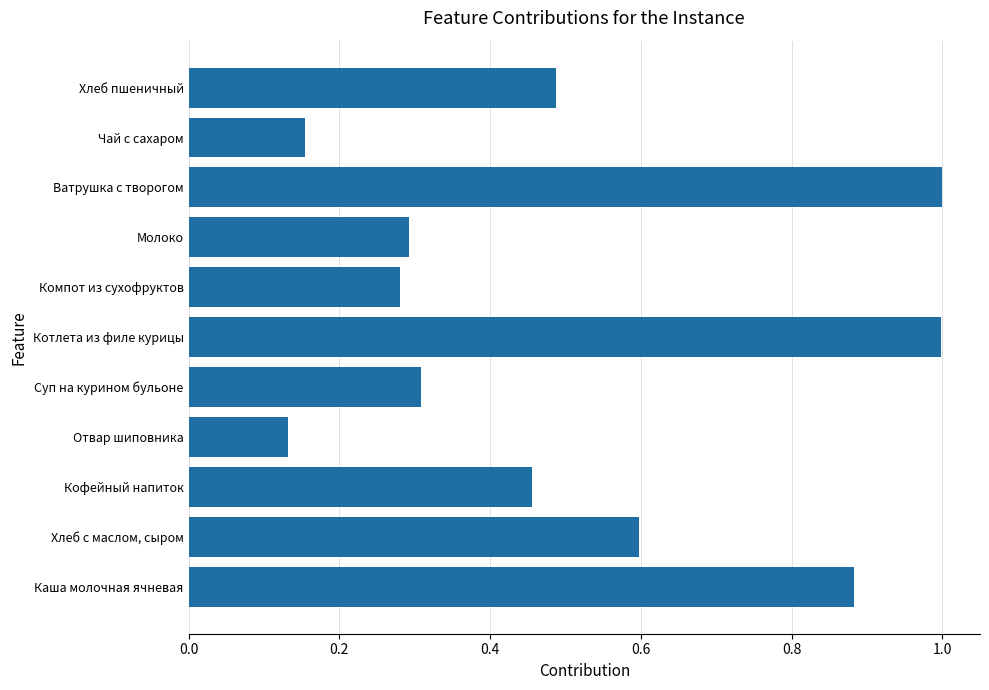

Rank the categories by value from lowest to highest.

Отвар шиповника, Чай с сахаром, Компот из сухофруктов, Молоко, Суп на курином бульоне, Кофейный напиток, Хлеб пшеничный, Хлеб с маслом, сыром, Каша молочная ячневая, Котлета из филе курицы, Ватрушка с творогом